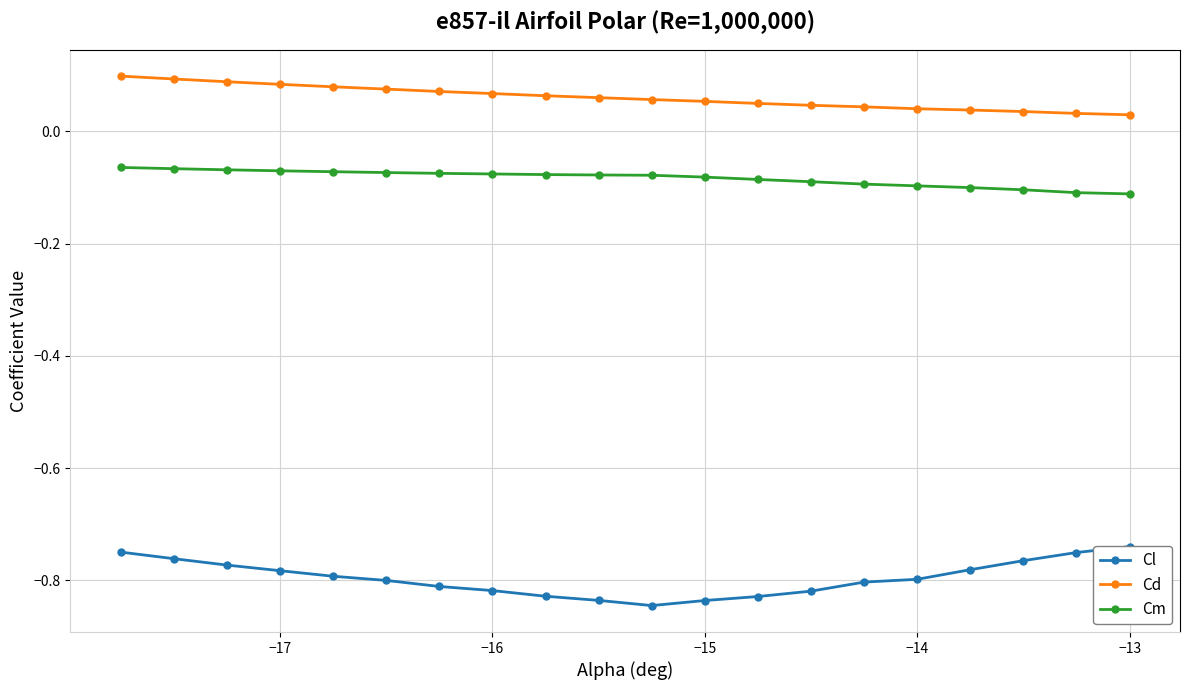

True or false: Cm has more than 2 interior local peaks.

False